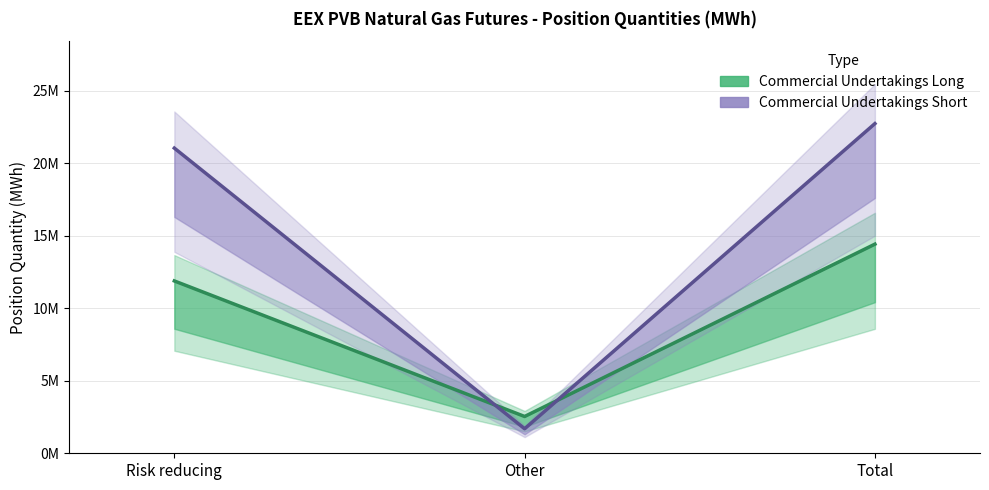

What is the average value of the Commercial Undertakings Short series?

15163976